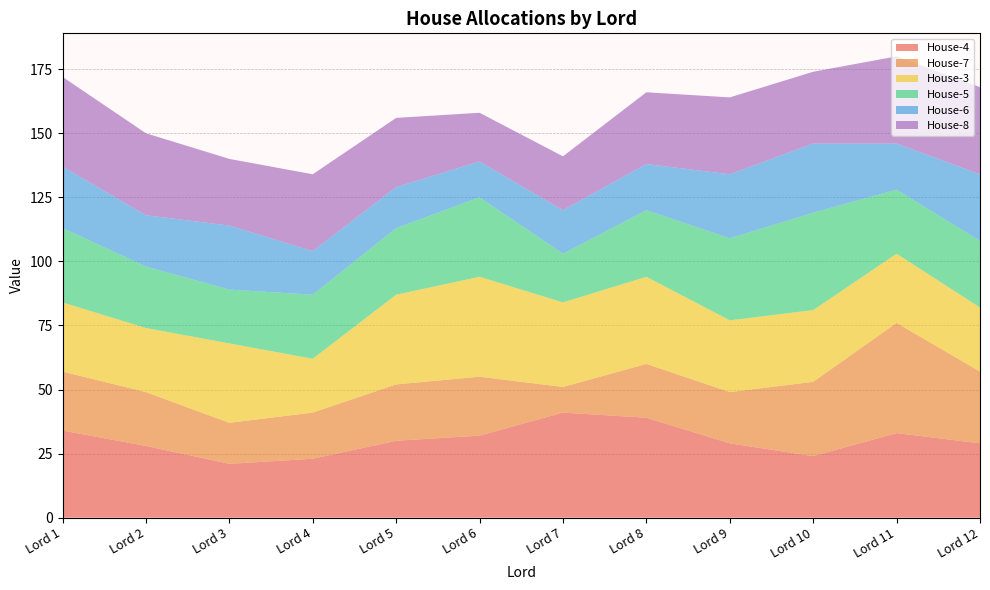

Reading left to right, transcribe all the data shown in this chart.

House-4: Lord 1=34	Lord 2=28	Lord 3=21	Lord 4=23	Lord 5=30	Lord 6=32	Lord 7=41	Lord 8=39	Lord 9=29	Lord 10=24	Lord 11=33	Lord 12=29
House-7: Lord 1=23	Lord 2=21	Lord 3=16	Lord 4=18	Lord 5=22	Lord 6=23	Lord 7=10	Lord 8=21	Lord 9=20	Lord 10=29	Lord 11=43	Lord 12=28
House-3: Lord 1=27	Lord 2=25	Lord 3=31	Lord 4=21	Lord 5=35	Lord 6=39	Lord 7=33	Lord 8=34	Lord 9=28	Lord 10=28	Lord 11=27	Lord 12=25
House-5: Lord 1=29	Lord 2=24	Lord 3=21	Lord 4=25	Lord 5=26	Lord 6=31	Lord 7=19	Lord 8=26	Lord 9=32	Lord 10=38	Lord 11=25	Lord 12=26
House-6: Lord 1=24	Lord 2=20	Lord 3=25	Lord 4=17	Lord 5=16	Lord 6=14	Lord 7=17	Lord 8=18	Lord 9=25	Lord 10=27	Lord 11=18	Lord 12=26
House-8: Lord 1=35	Lord 2=32	Lord 3=26	Lord 4=30	Lord 5=27	Lord 6=19	Lord 7=21	Lord 8=28	Lord 9=30	Lord 10=28	Lord 11=34	Lord 12=34